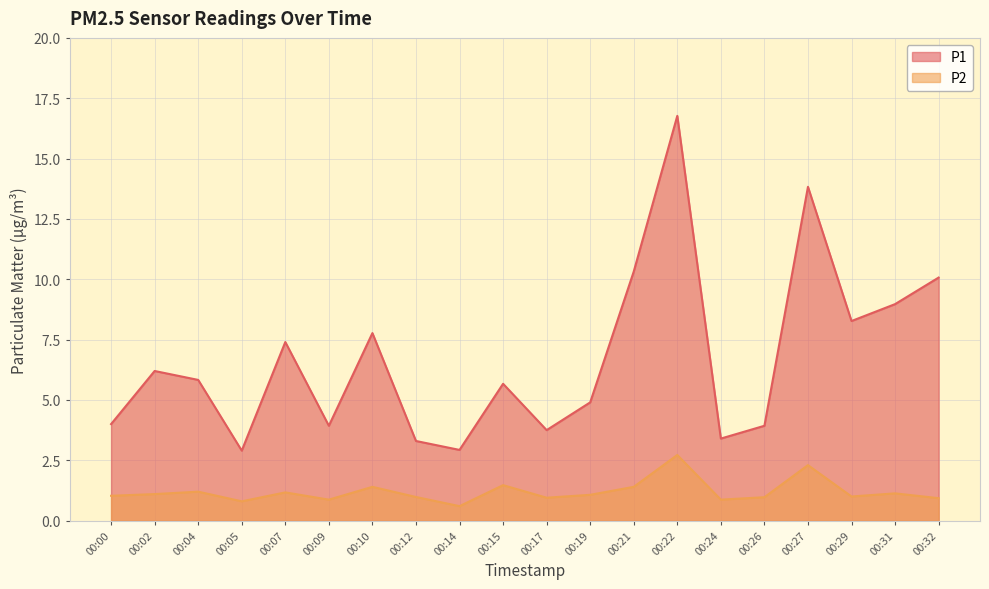

What is the maximum value shown in the chart?

16.8